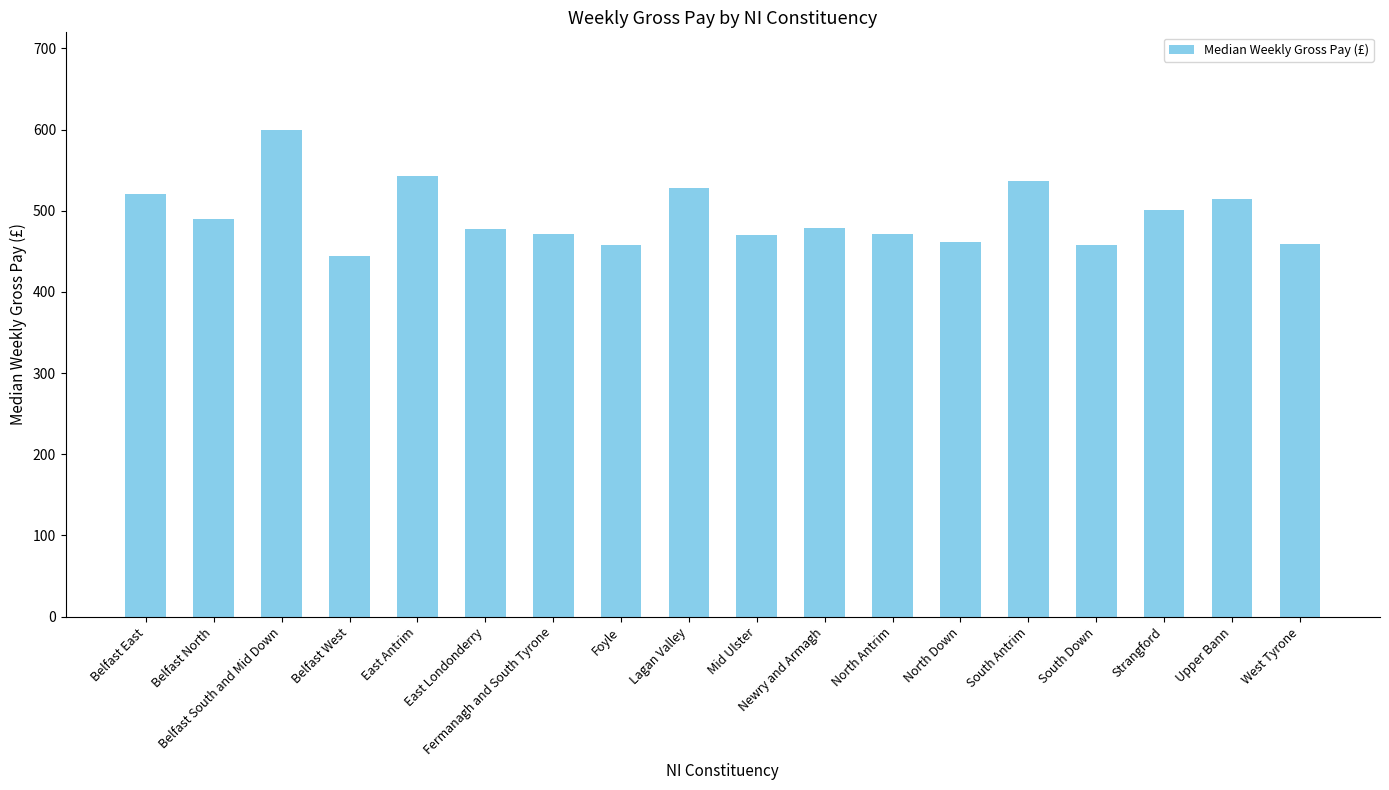

Which has a higher value, South Antrim or East Londonderry?

South Antrim